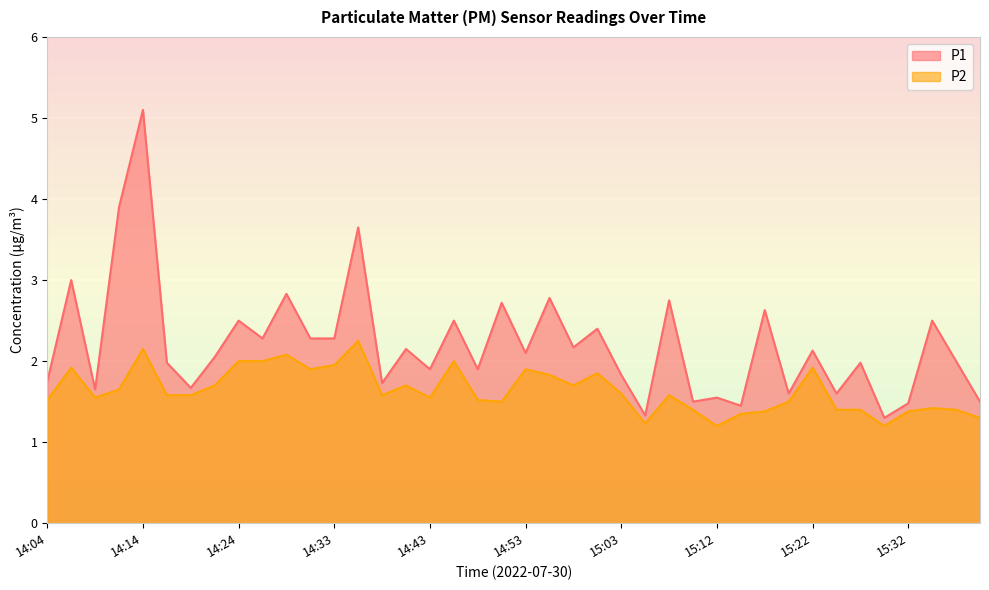

Which category has the lowest value across all series?

15:12